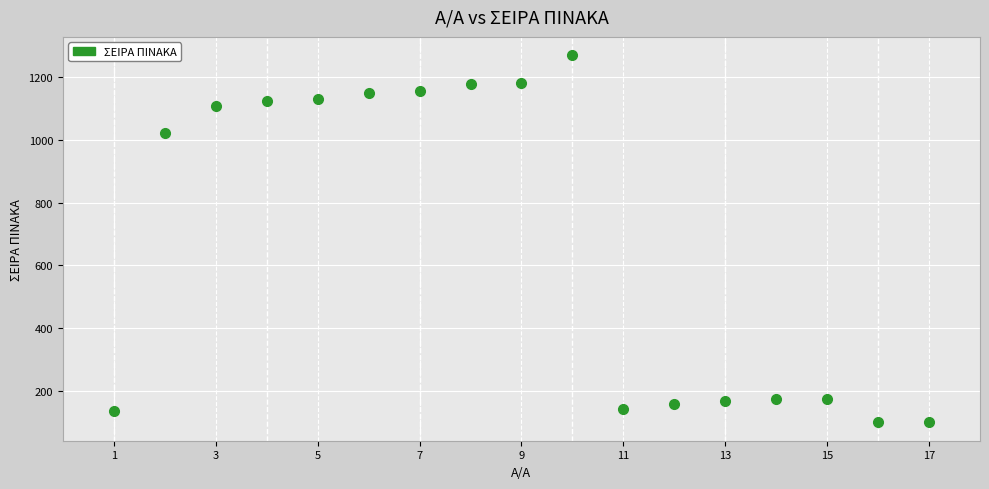

What is the range of Y values (max minus min)?

1171